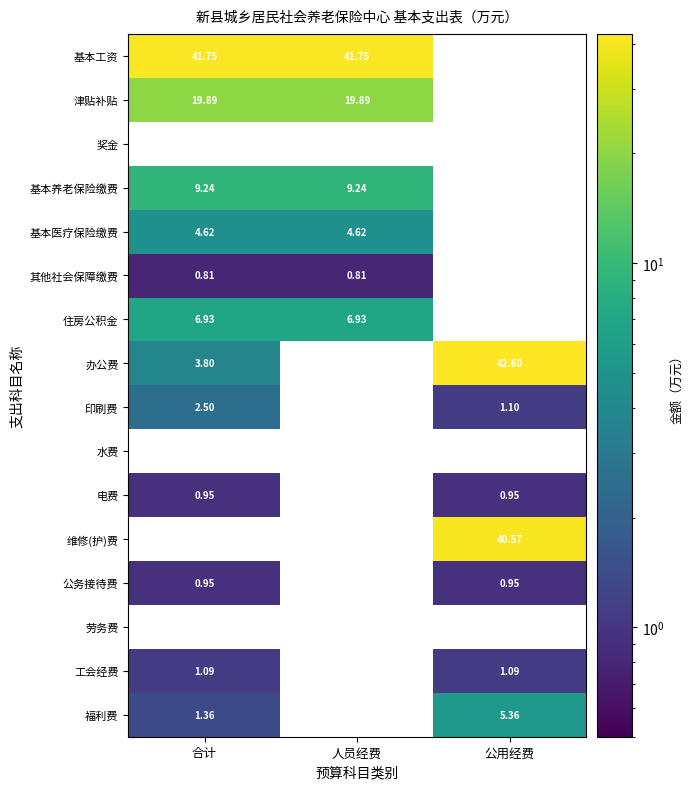

Which series has the widest spread of values?

办公费